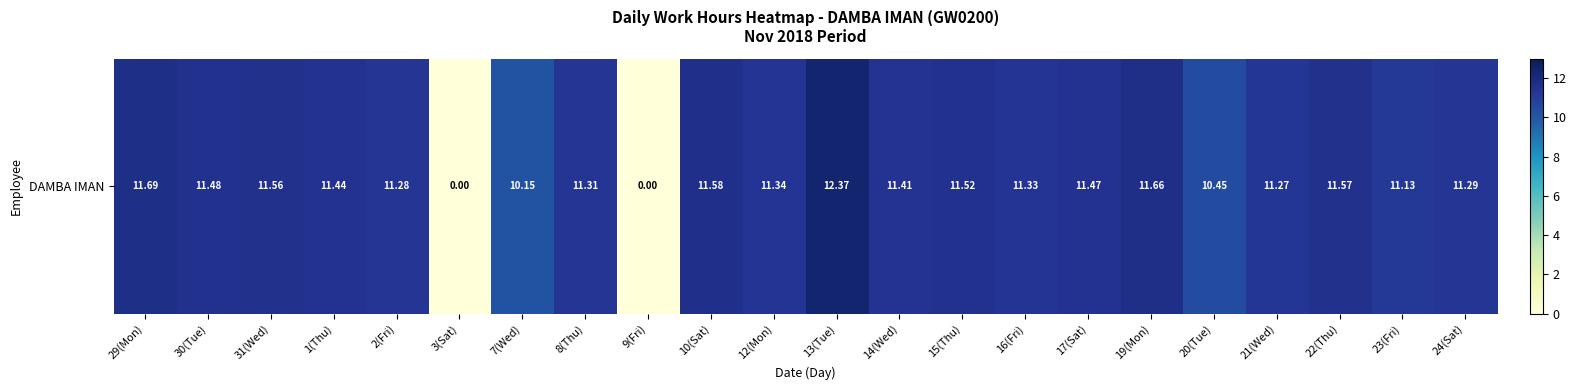

List the labels in order of value, largest first.

13(Tue), 29(Mon), 19(Mon), 10(Sat), 22(Thu), 31(Wed), 15(Thu), 30(Tue), 17(Sat), 1(Thu), 14(Wed), 12(Mon), 16(Fri), 8(Thu), 24(Sat), 2(Fri), 21(Wed), 23(Fri), 20(Tue), 7(Wed), 3(Sat), 9(Fri)